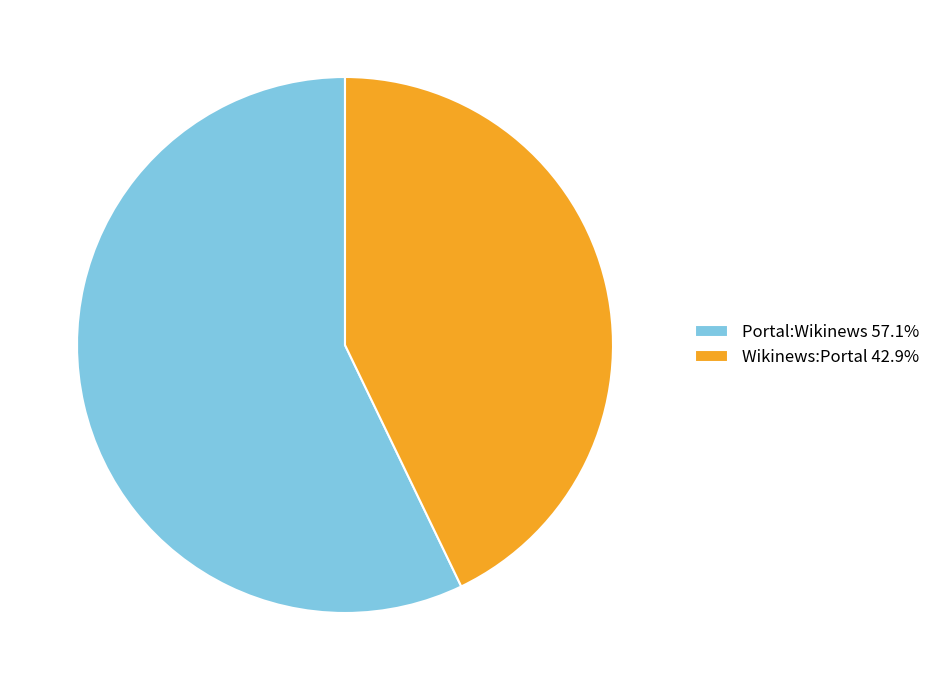

What is the ratio of the value at Portal:Wikinews 57.1% to the value at Wikinews:Portal 42.9%?

1.3